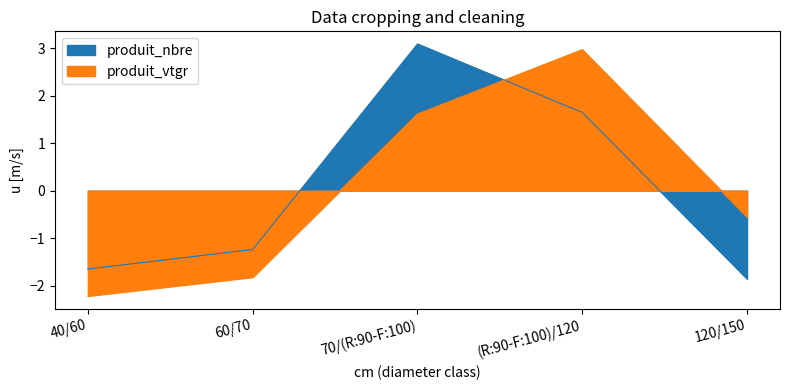

Which category has the highest value across all series?

70/(R:90-F:100)